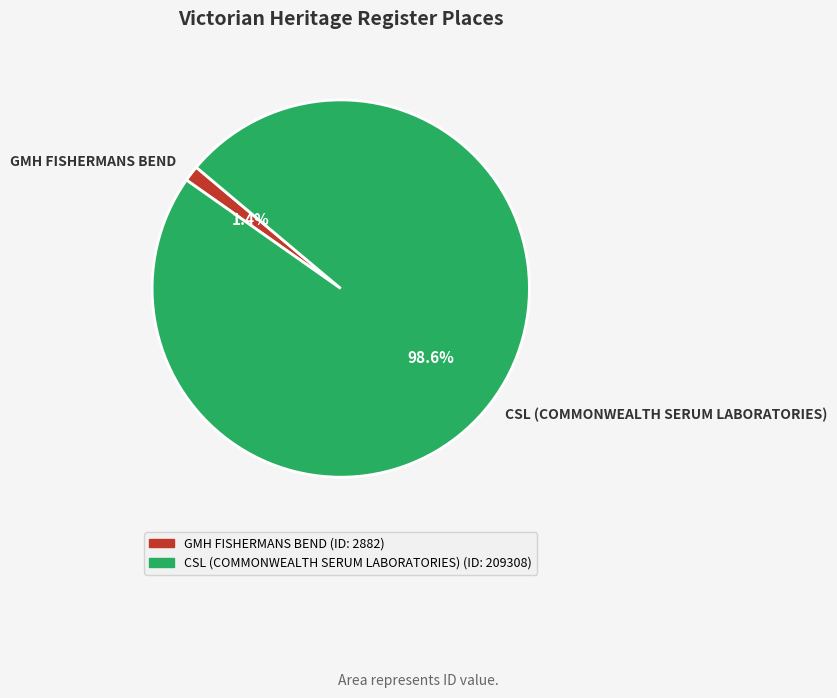

To the nearest percent, what is the difference between the CSL (COMMONWEALTH SERUM LABORATORIES) and GMH FISHERMANS BEND slice percentages?

97%